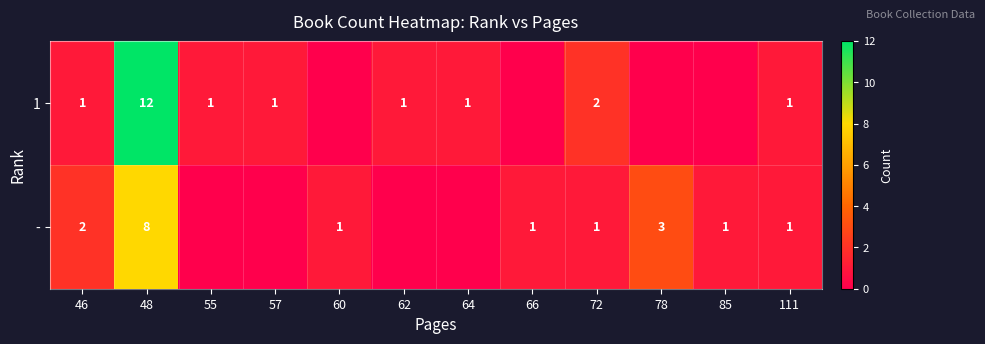

The value of 1 at 72 is 2. True or false?

True